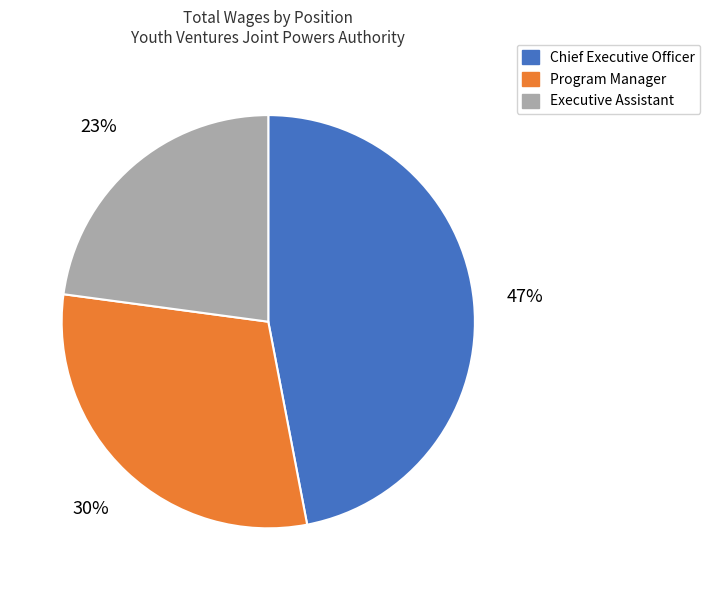

Do Chief Executive Officer and Executive Assistant together represent more than half of the pie?

Yes